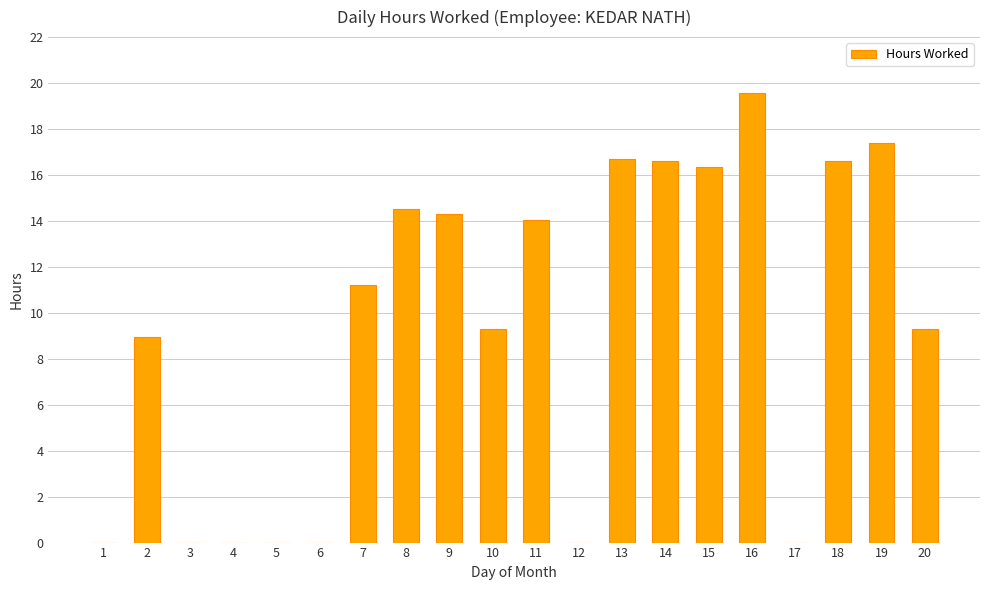

What is the maximum value shown in the chart?

19.6